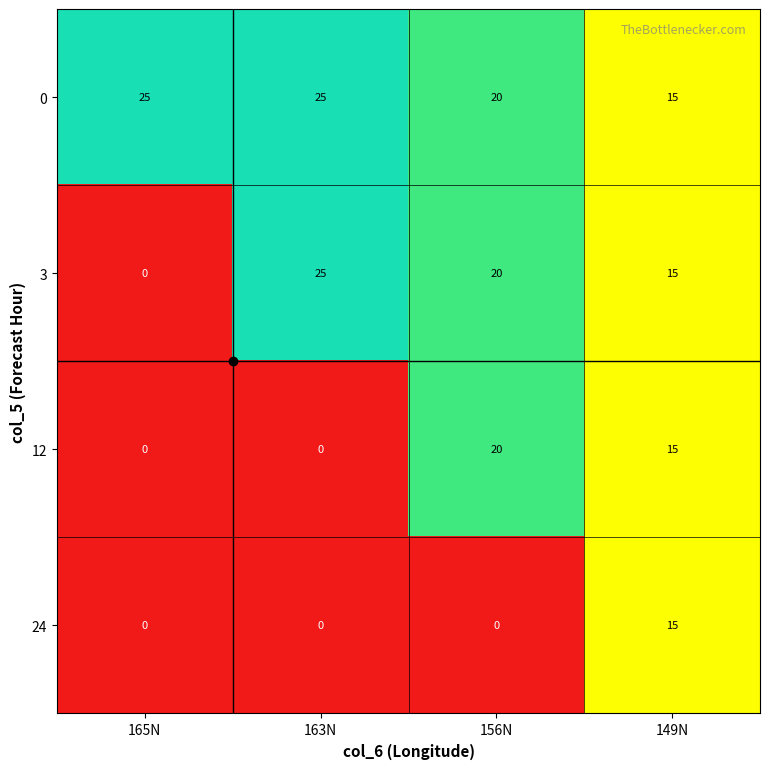

At which label is 3 closest to 12?

149N